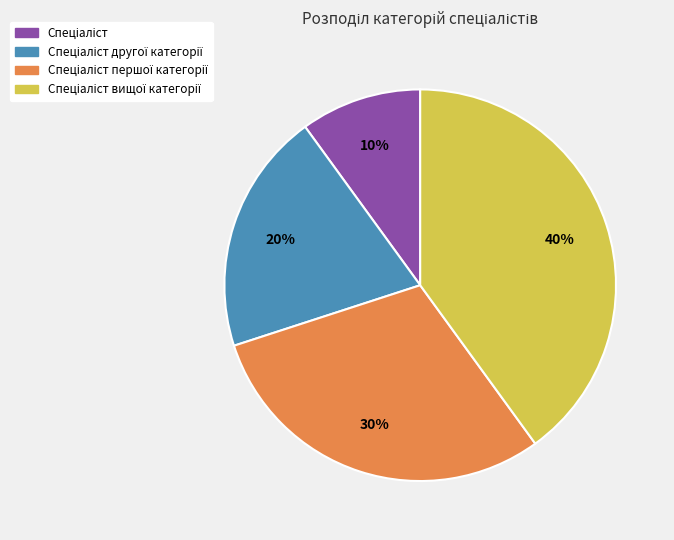

To the nearest percent, what is the difference between the largest and smallest slice percentages?

30%